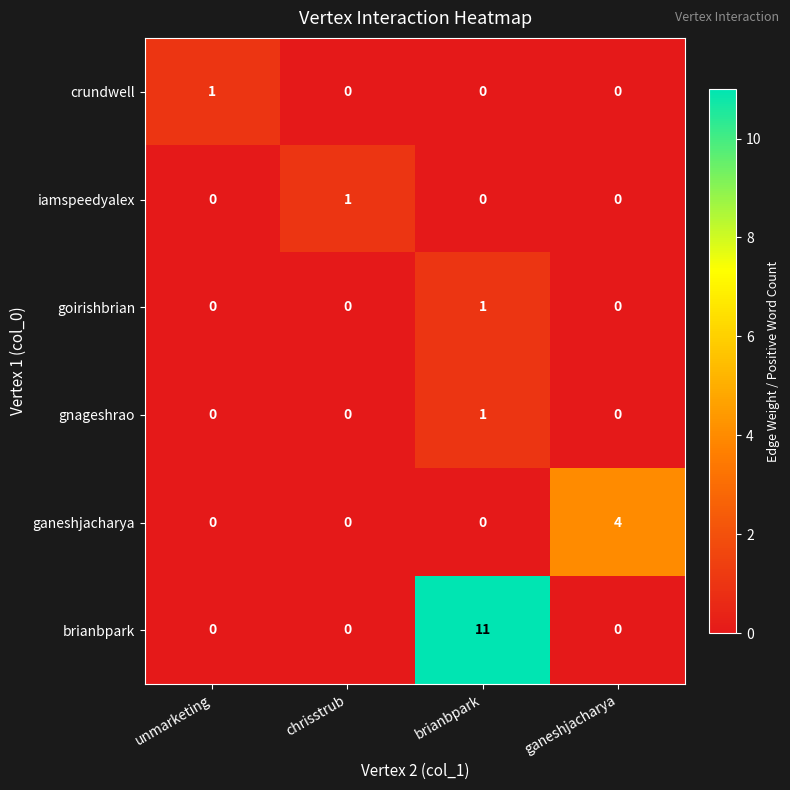

Reading left to right, what are all the values shown in this chart?

crundwell: unmarketing=1	chrisstrub=0	brianbpark=0	ganeshjacharya=0
iamspeedyalex: unmarketing=0	chrisstrub=1	brianbpark=0	ganeshjacharya=0
goirishbrian: unmarketing=0	chrisstrub=0	brianbpark=1	ganeshjacharya=0
gnageshrao: unmarketing=0	chrisstrub=0	brianbpark=1	ganeshjacharya=0
ganeshjacharya: unmarketing=0	chrisstrub=0	brianbpark=0	ganeshjacharya=4
brianbpark: unmarketing=0	chrisstrub=0	brianbpark=11	ganeshjacharya=0